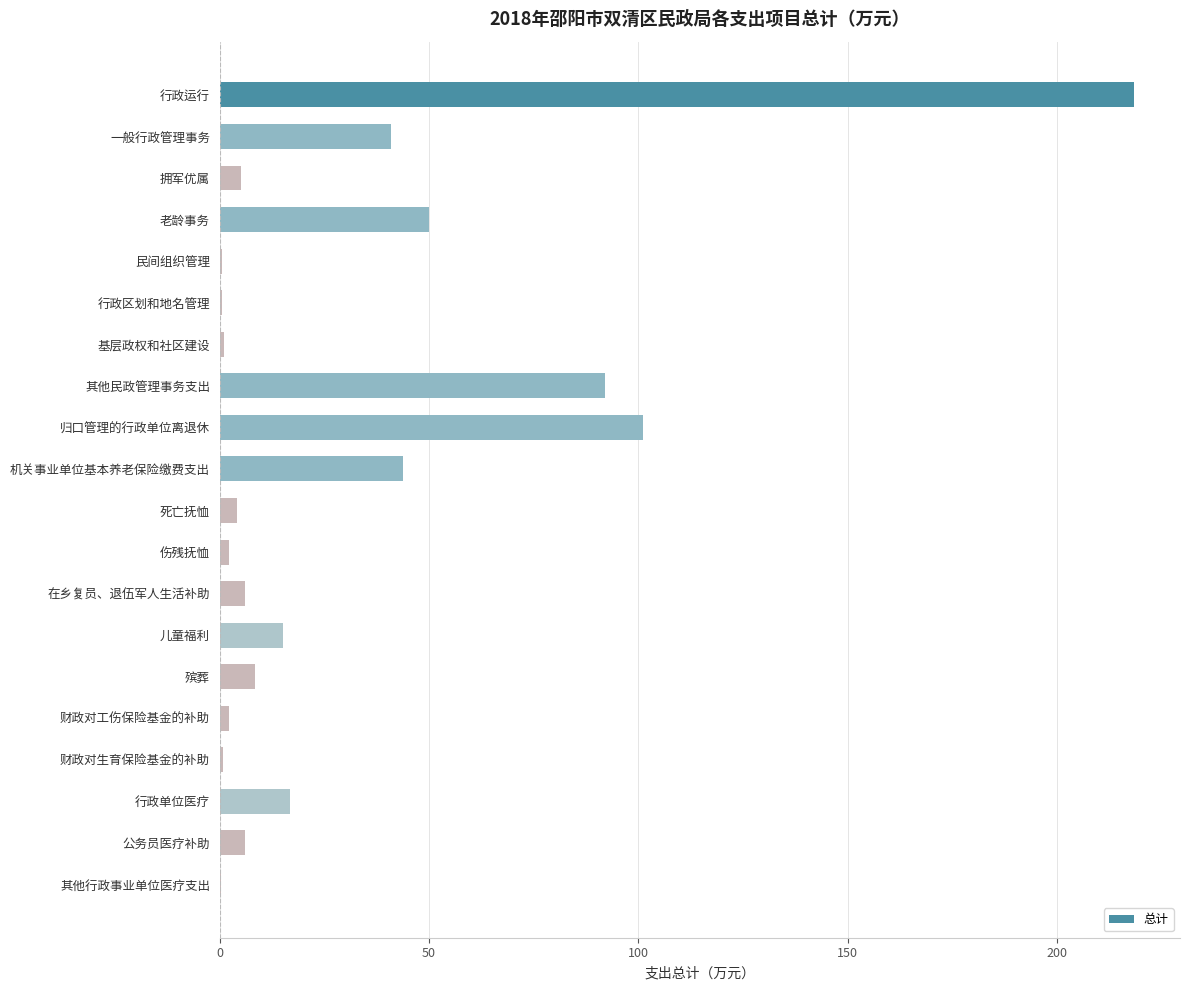

Approximately how many times larger is the value at 行政运行 compared to 行政单位医疗?

13.0